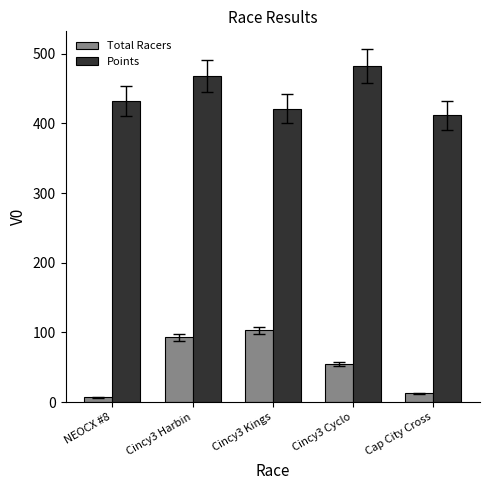

True or false: Points has a value of 432.5 at NEOCX #8.

True